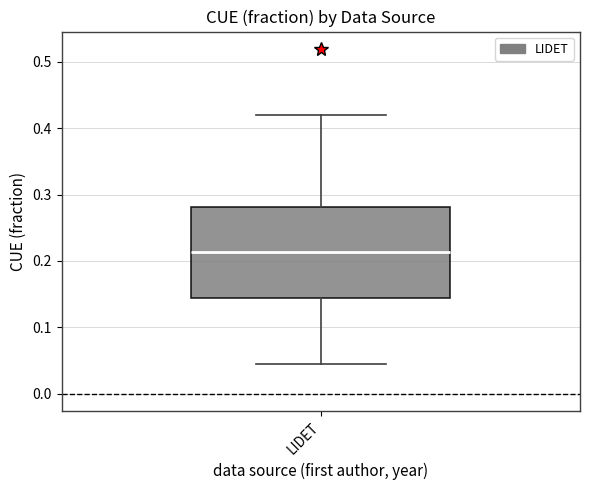

Transcribe this box plot: give where the median line is, the range the box spans, and where the two whiskers end, as read against the y-axis. The values are not printed on the chart, so give them approximately, as read against the axis.

median 0.21, box 0.14 to 0.28, whiskers 0.04 to 0.42